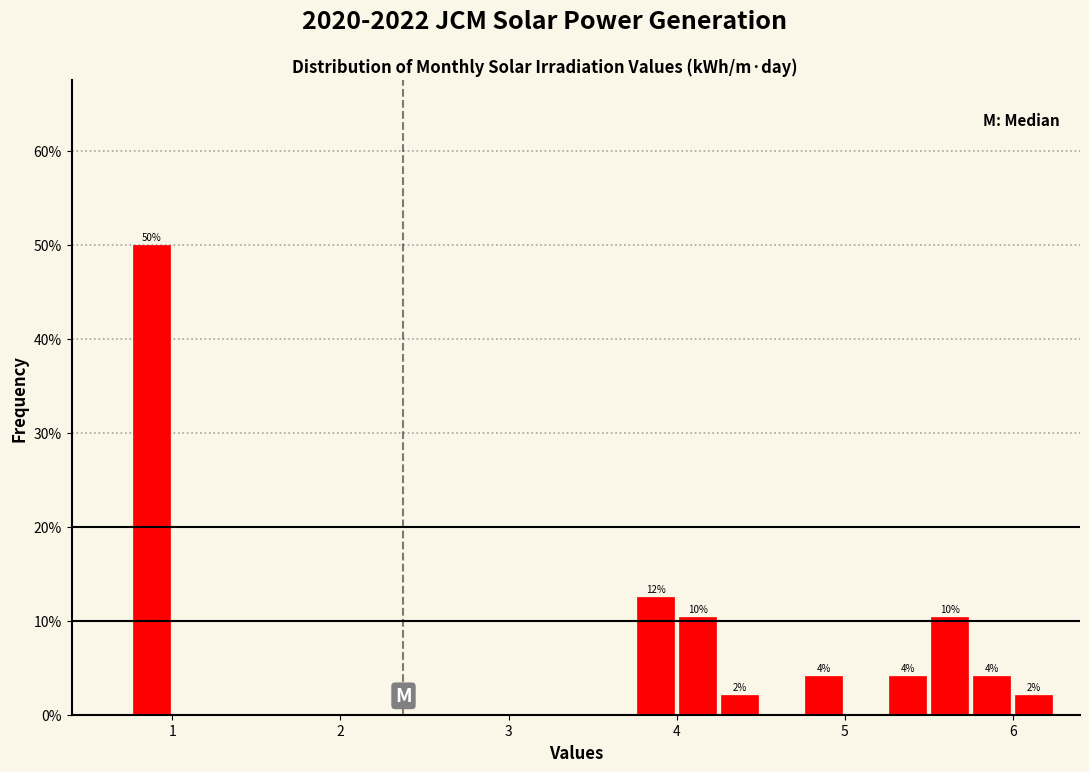

Read against the x-axis, roughly where is the centre of the tallest bar?

0.9